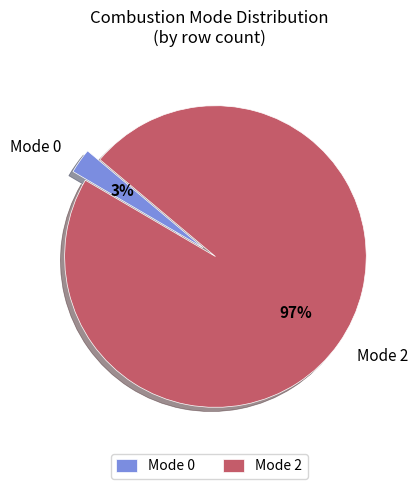

How many segments does this pie chart have?

2